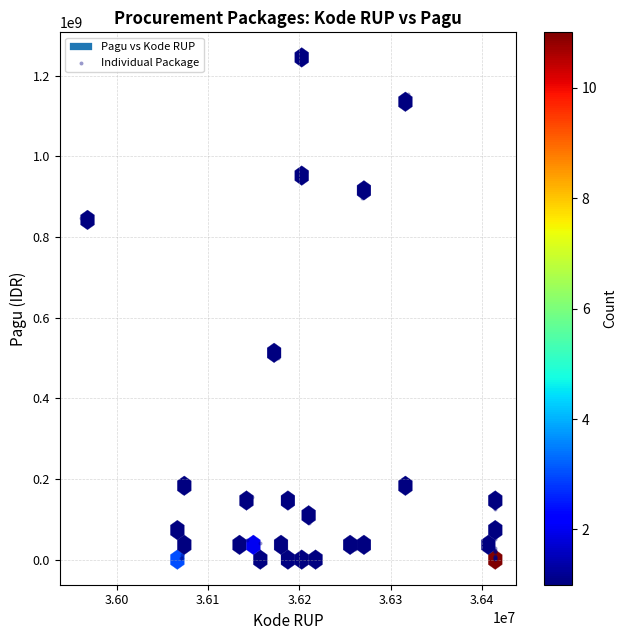

What Y value in the scatter plot is closest to 622840000?

499932000